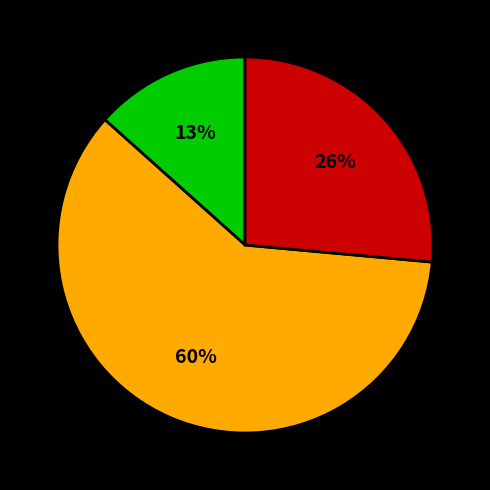

To the nearest percent, what is the difference between the largest and smallest slice percentages?

47%